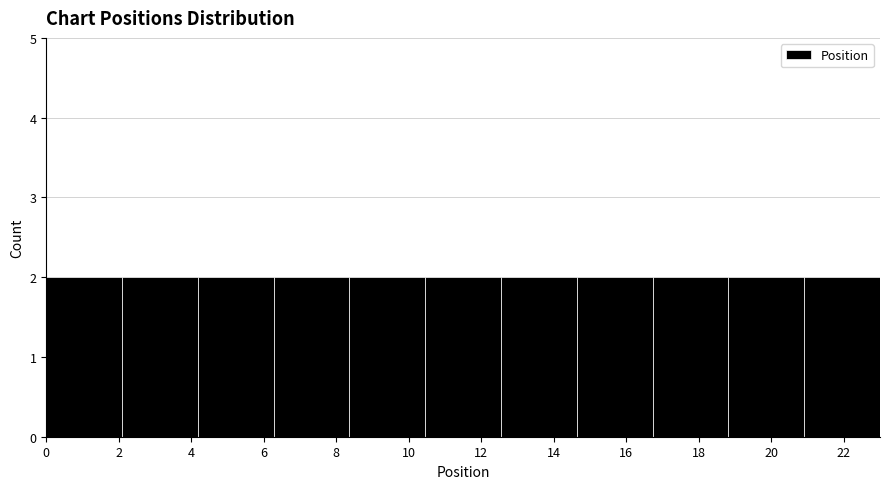

What is the height of the bar covering 21.0 to 23.0 on the x-axis? Neither the bar edges nor the heights are printed on the chart, so give them approximately, as read against the axes.

2